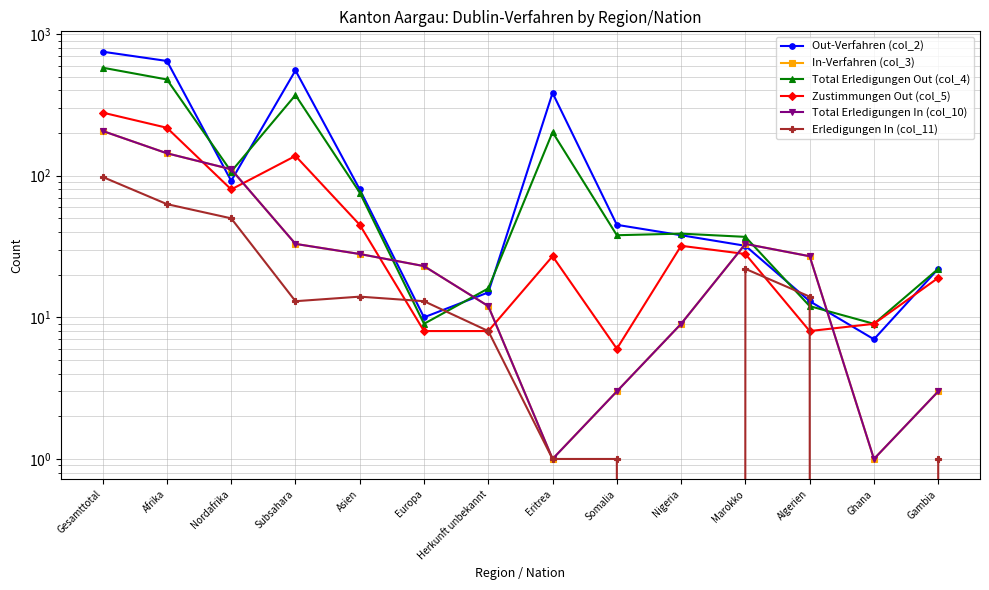

Where is Total Erledigungen Out (col_4) nearest to the value 294?

Subsahara